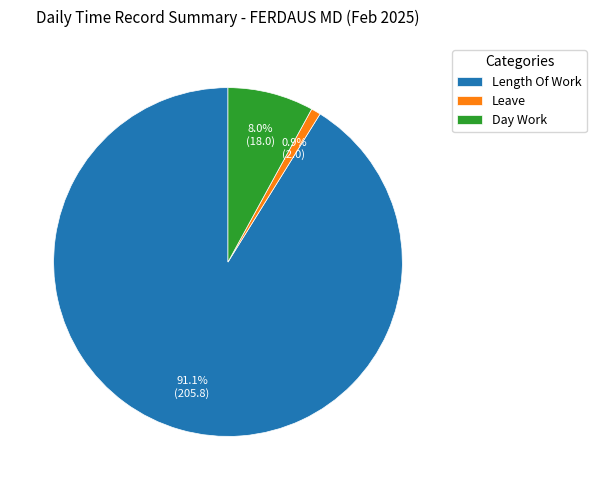

Between Leave and Day Work, which is larger?

Day Work